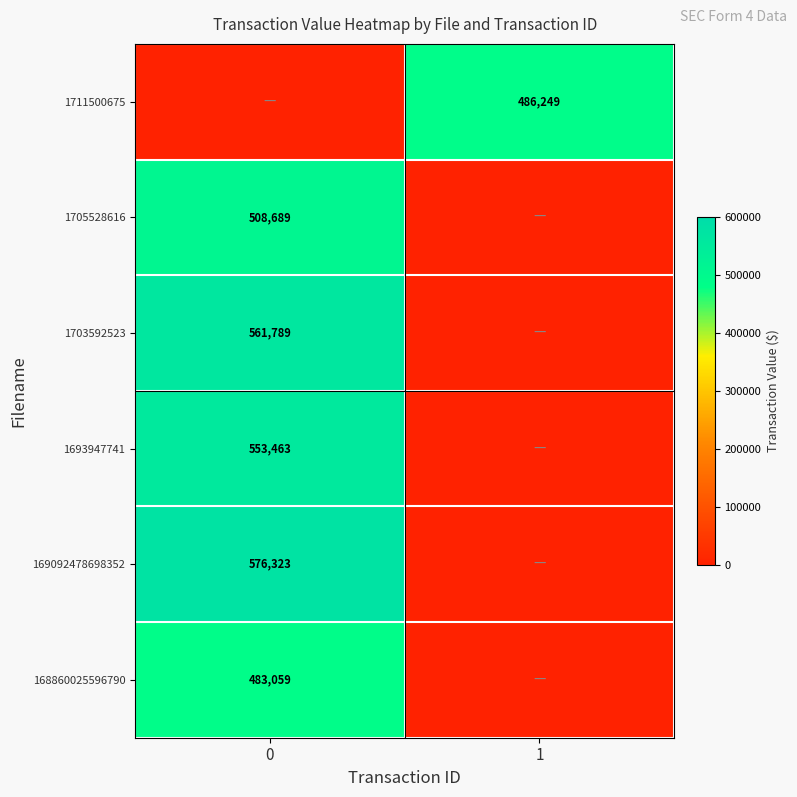

Is the value of 1705528616 at 0 greater than the value of 169092478698352 at 0?

No